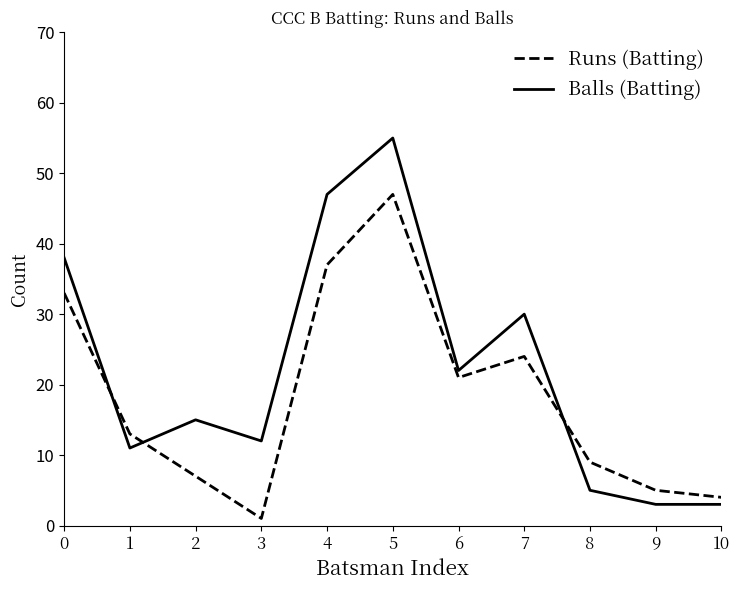

Rank the series at 8 from lowest to highest value.

Balls (Batting), Runs (Batting)